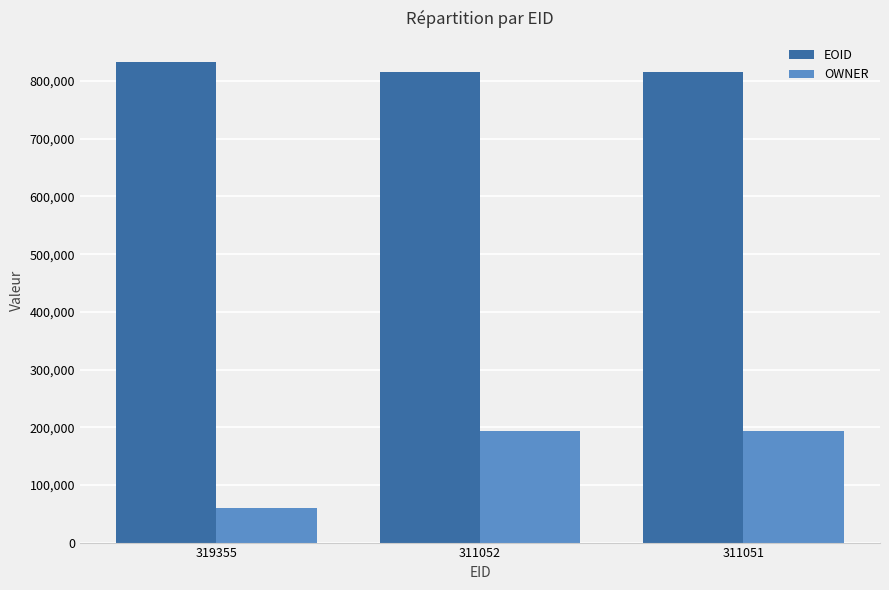

The OWNER series shows 83879 at 311052. True or false?

False